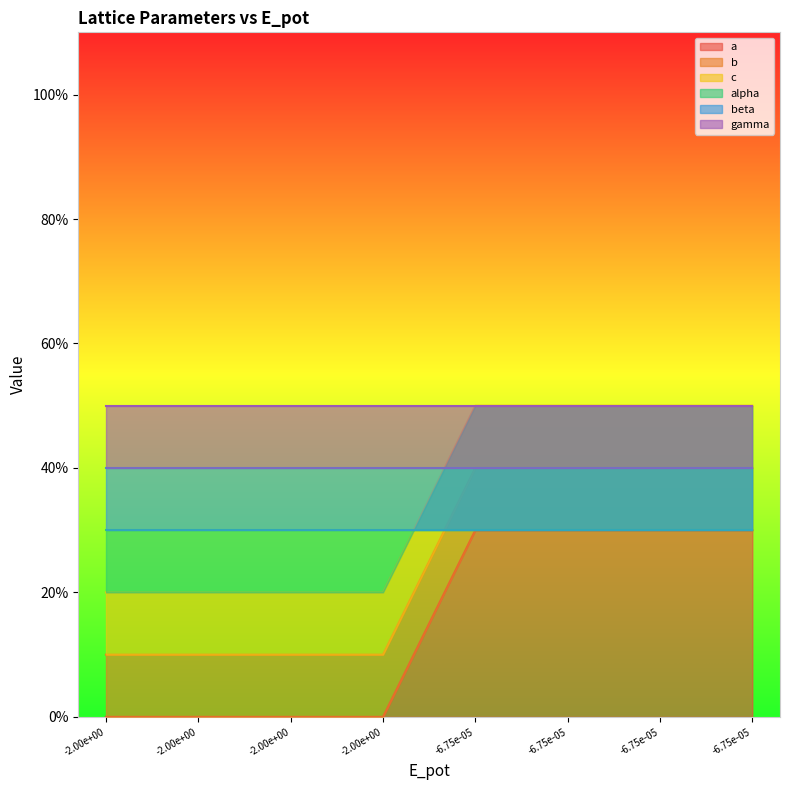

Where is the first local minimum for b?

-2.00e+00